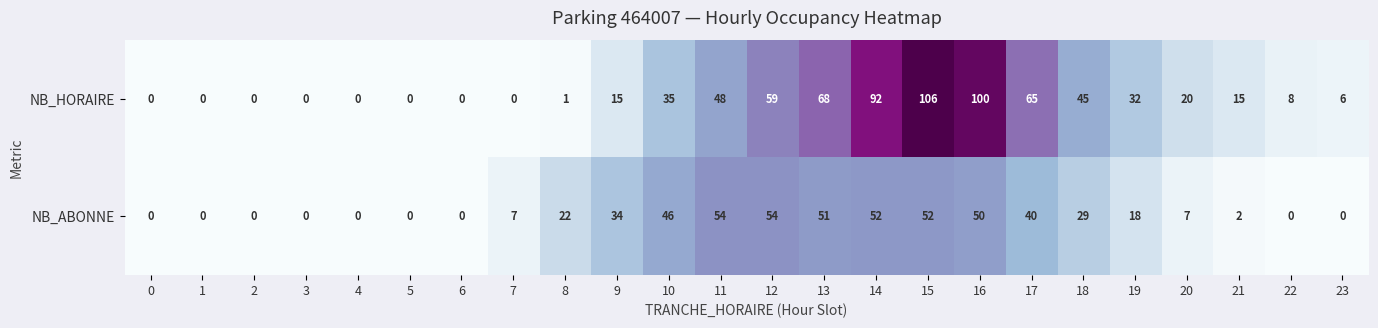

What is the difference between the NB_ABONNE values at 22 and 19?

18